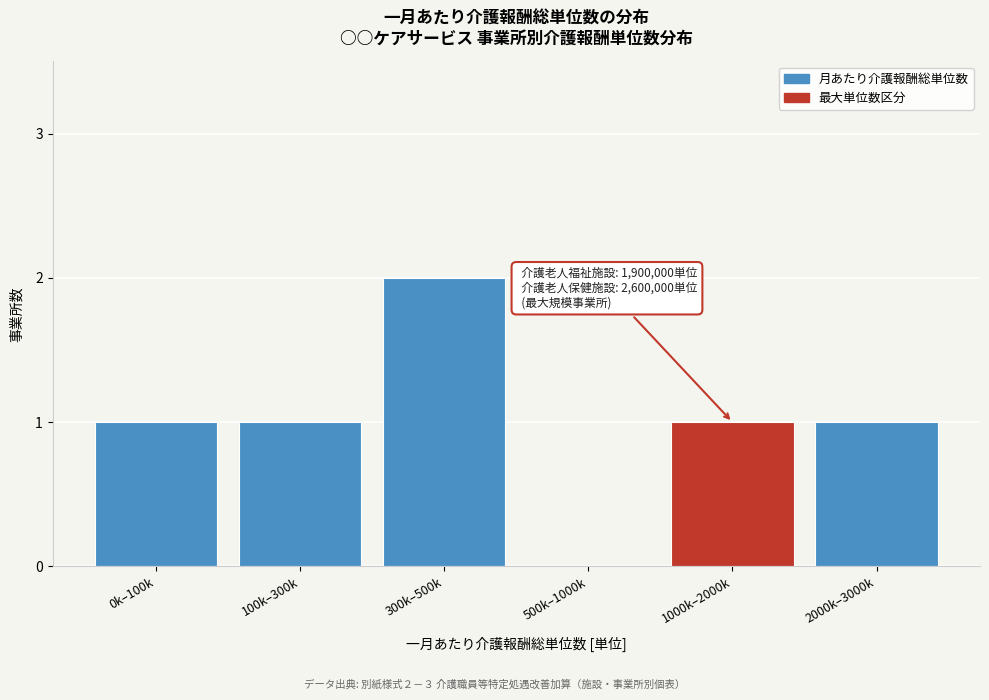

Reading left to right, list all the values displayed in this chart.

0k–100k=1	100k–300k=1	300k–500k=2	500k–1000k=0	1000k–2000k=1	2000k–3000k=1